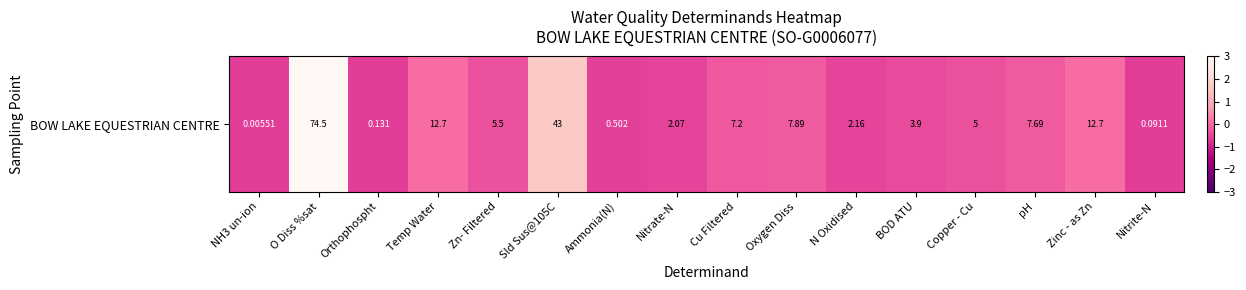

The chart shows a value of 3.3 at O Diss %sat. True or false?

True